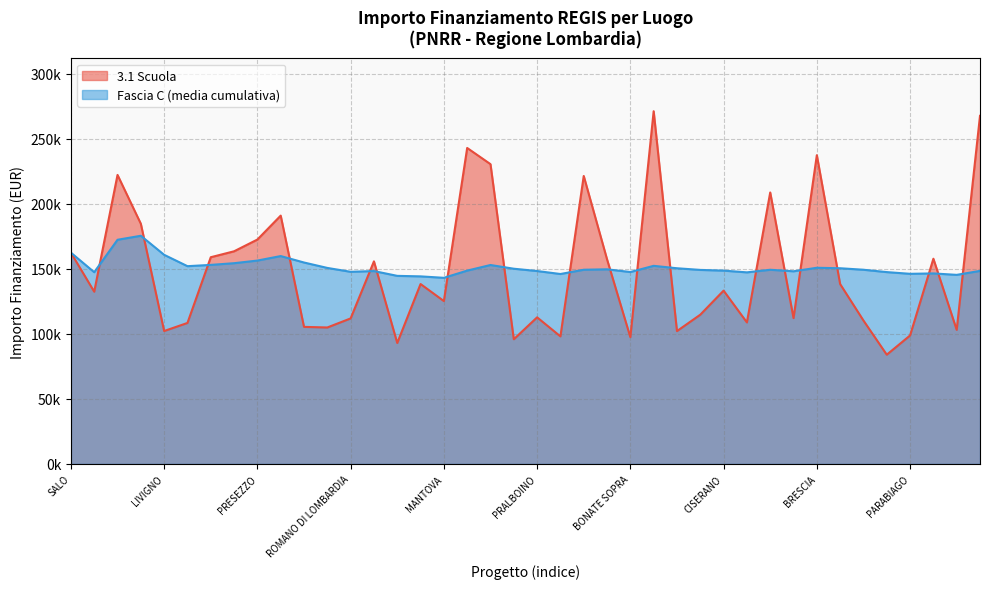

What are all the series names shown in the legend?

3.1 Scuola, Fascia C (media cumulativa)